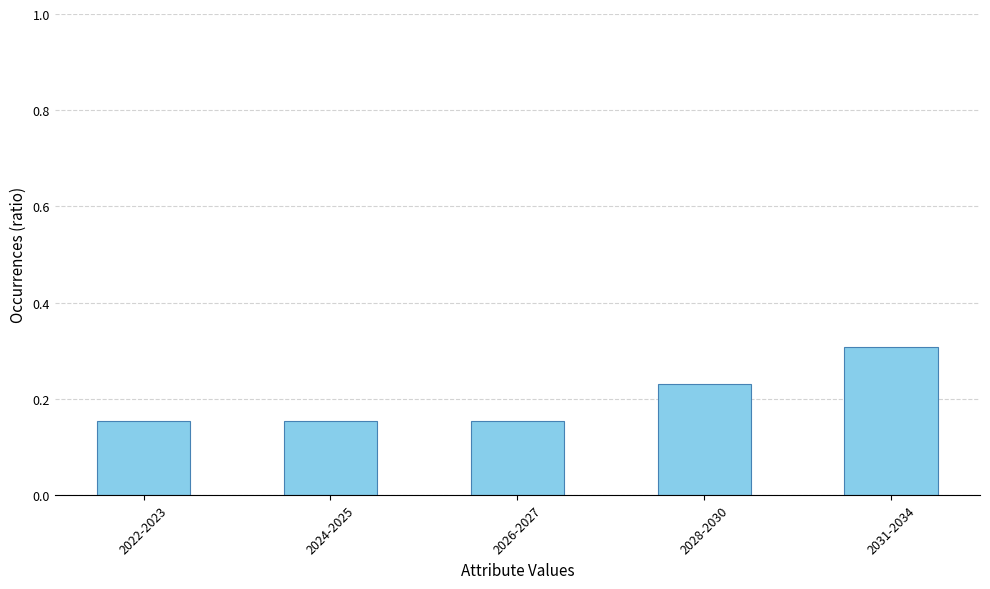

What is the greatest value displayed?

0.3